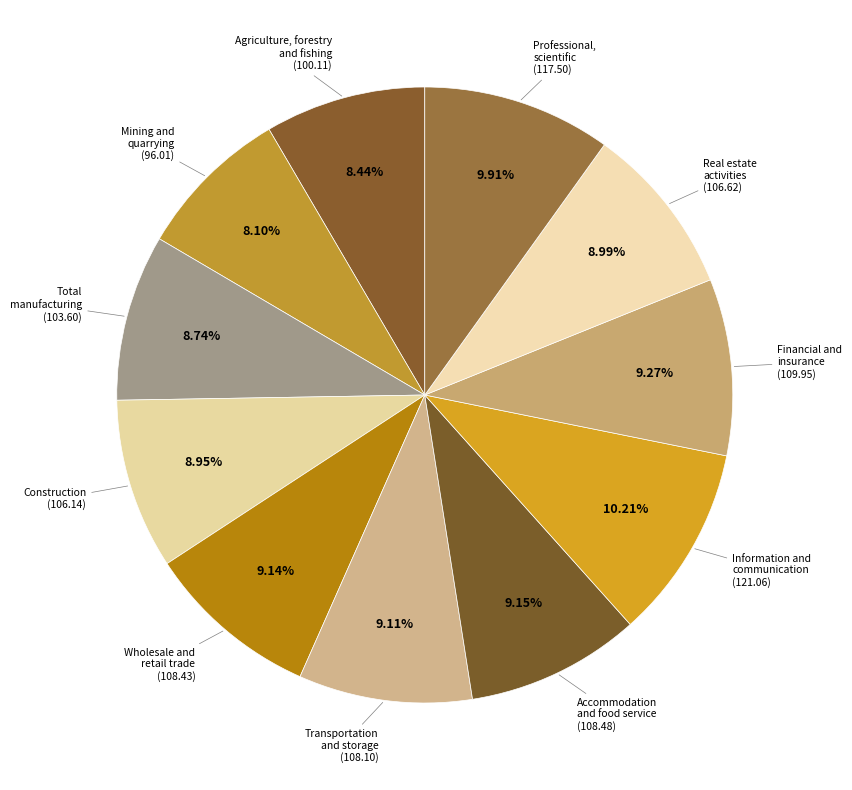

How many segments does this pie chart have?

11